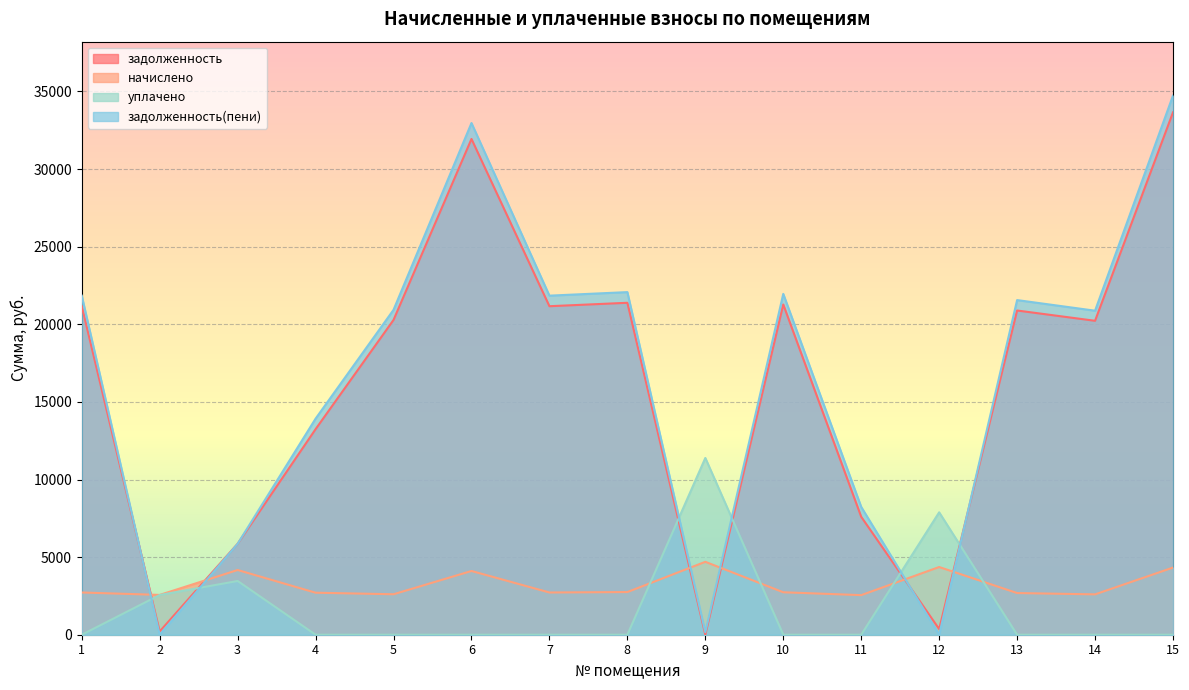

True or false: задолженность has a value of 5861.1 at 3.

True